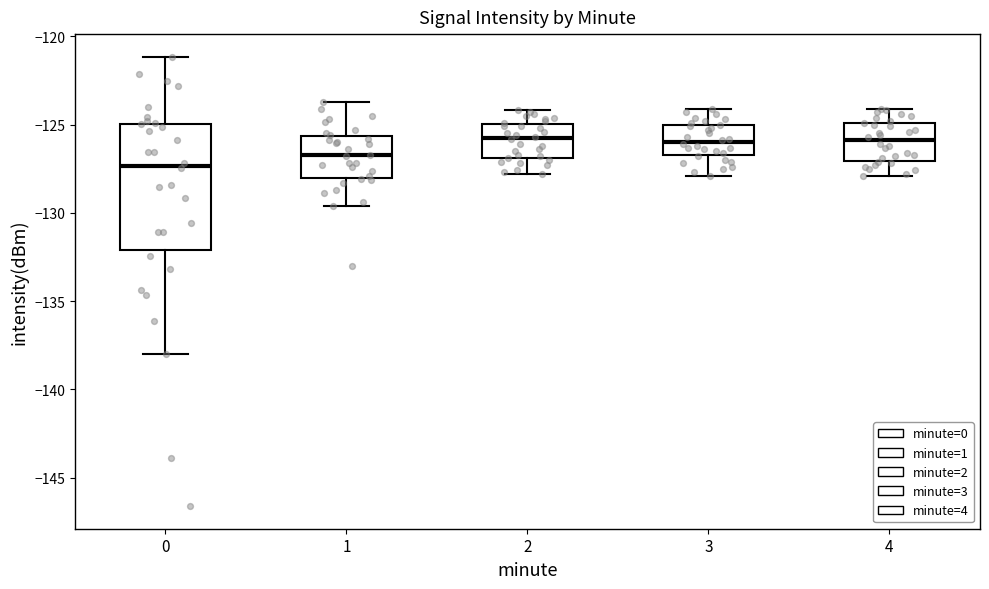

Reading left to right, read every box against the y-axis: the position of its median line, the range the box covers, and the ends of its whiskers. The values are not printed on the chart, so give them approximately, as read against the axis.

0: median -127.5, box -132.0 to -125.0, whiskers -138.0 to -121.0
1: median -126.5, box -128.0 to -125.5, whiskers -129.5 to -123.5
2: median -125.5, box -127.0 to -125.0, whiskers -128.0 to -124.0
3: median -126.0, box -126.5 to -125.0, whiskers -128.0 to -124.0
4: median -126.0, box -127.0 to -125.0, whiskers -128.0 to -124.0